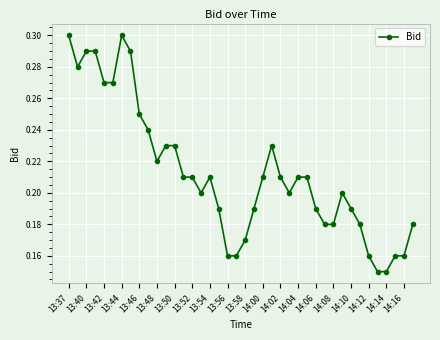

What is the sum of all values?

8.5